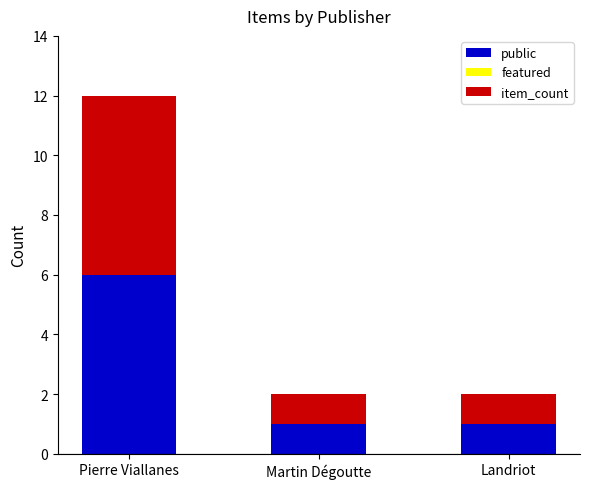

What is the total value across all series at Pierre Viallanes?

12